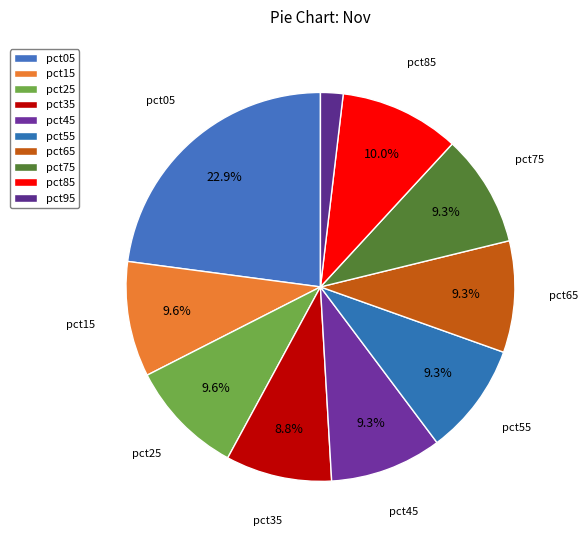

To the nearest percent, what is the combined percentage of pct15 and pct85?

20%